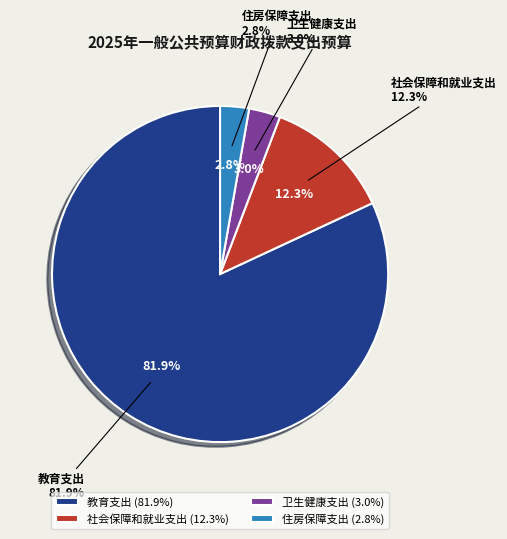

What percentage is the 教育支出 slice, to the nearest percent?

82%